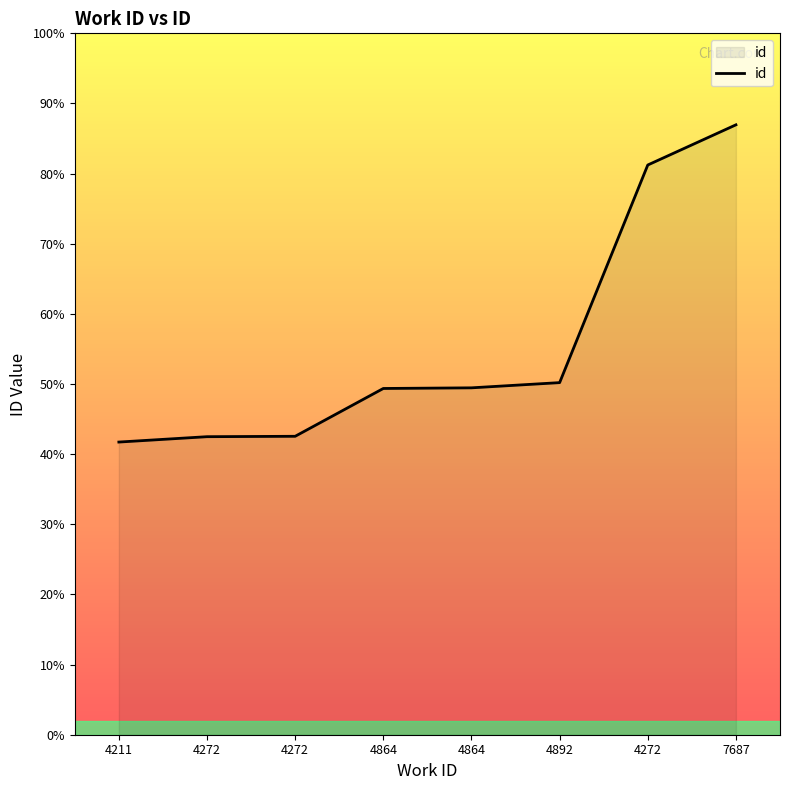

True or false: the data shows 22016 at 4864.

False